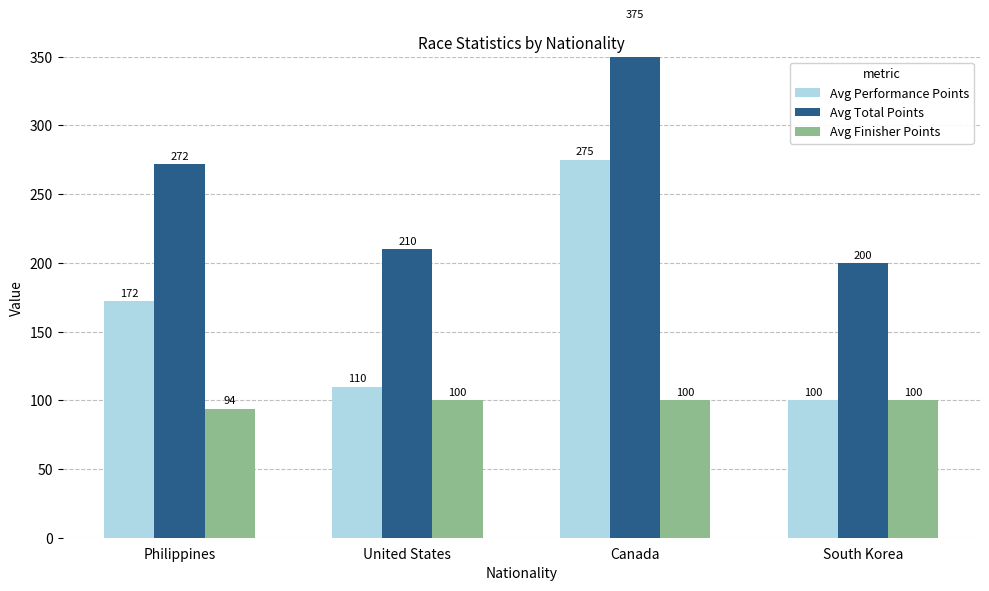

What are all the series names shown in the legend?

Avg Performance Points, Avg Total Points, Avg Finisher Points